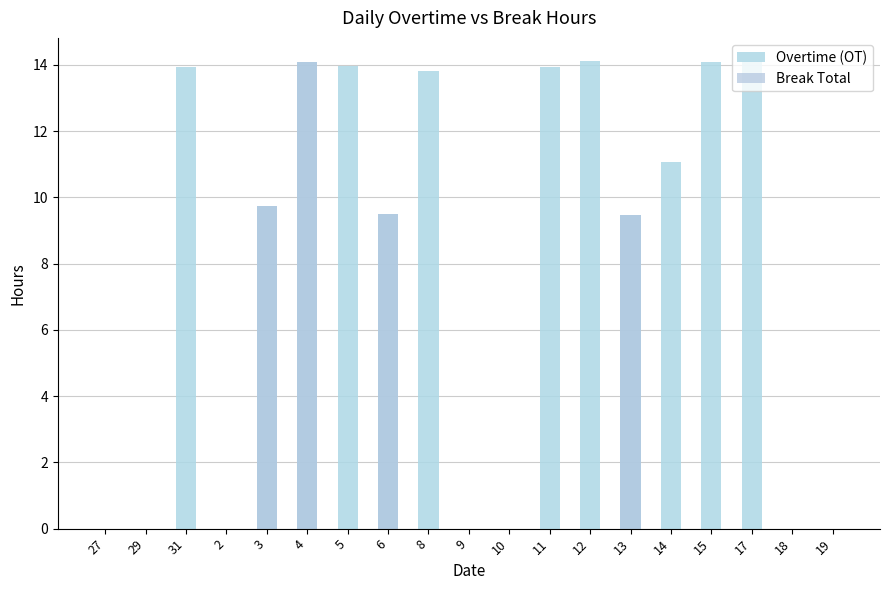

Which category has the highest value in the Break Total series?

4